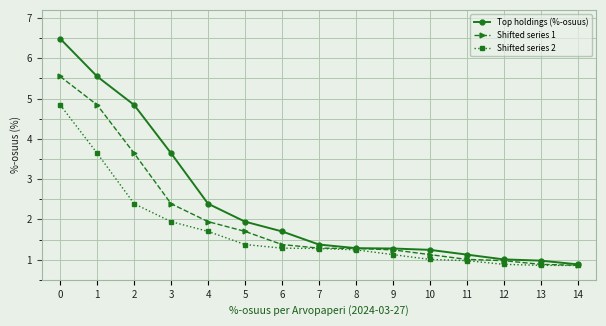

The Shifted series 1 series shows 2.9 at 1. True or false?

False